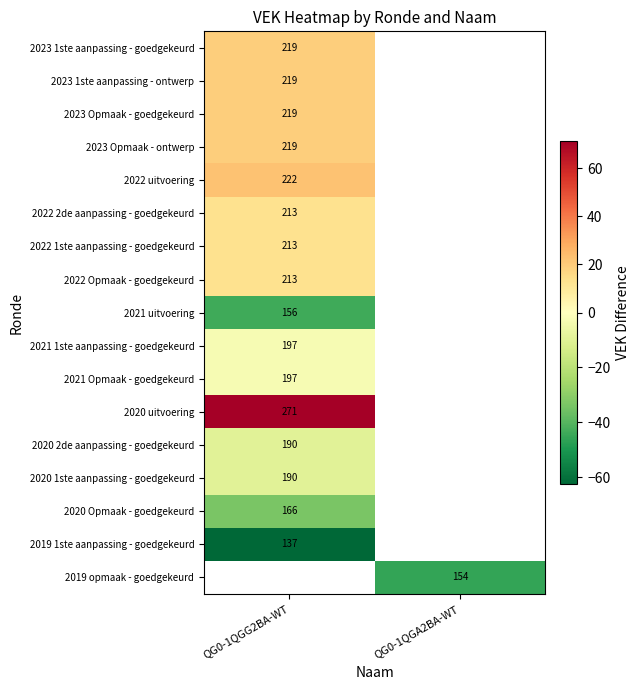

What is the maximum value for 2020 Opmaak - goedgekeurd?

-33.7